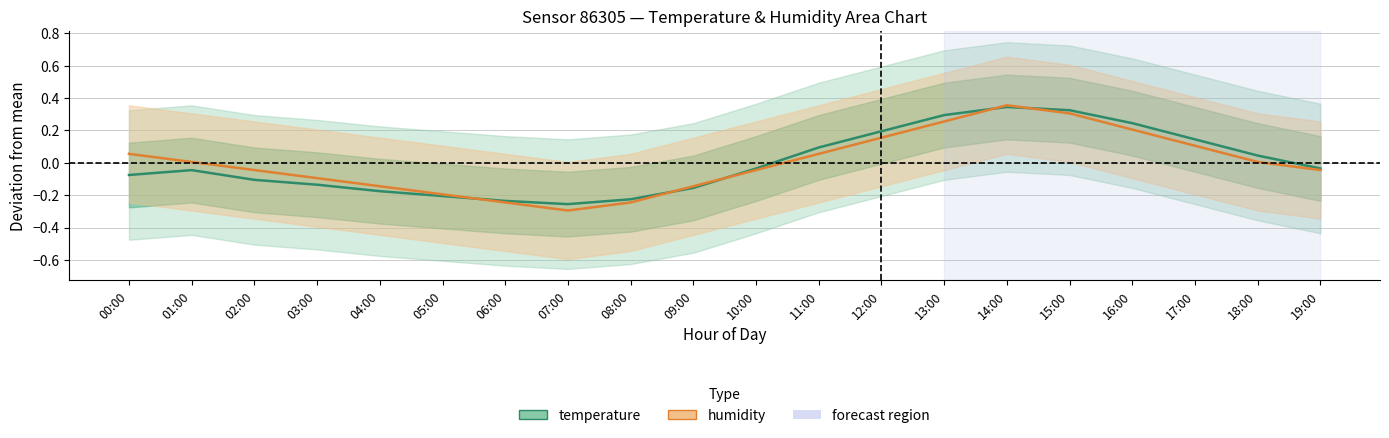

At which label does humidity first exceed 0?

00:00